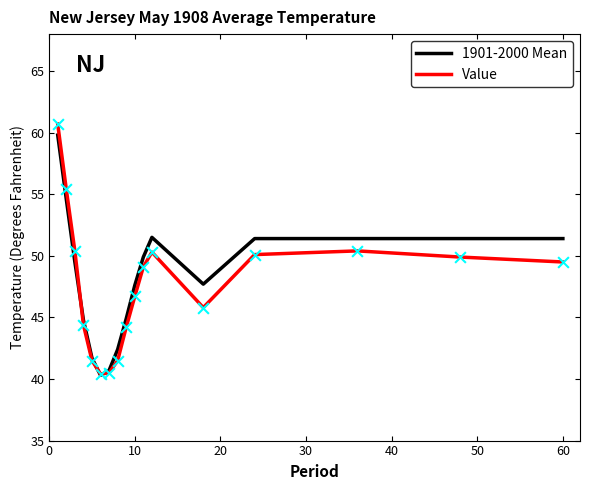

What is the maximum value shown in the chart?

60.7